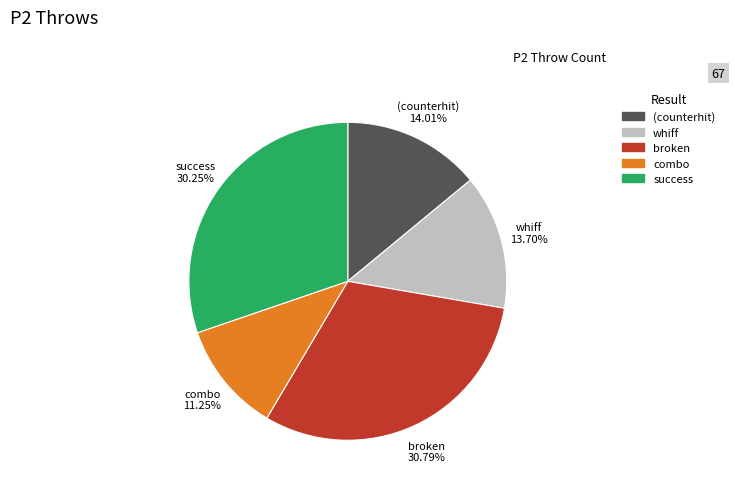

How many slices are in this pie chart?

5